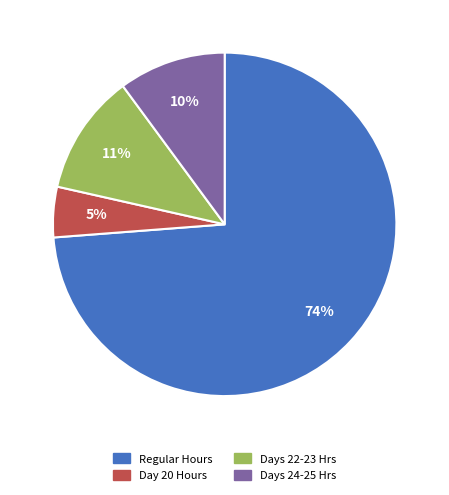

To the nearest percent, what is the difference between the largest and smallest slice percentages?

69%